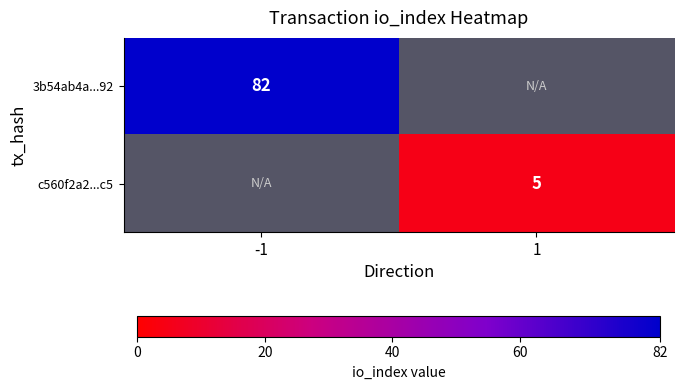

Is it true that 3b54ab4a...92 equals 82 at -1?

True